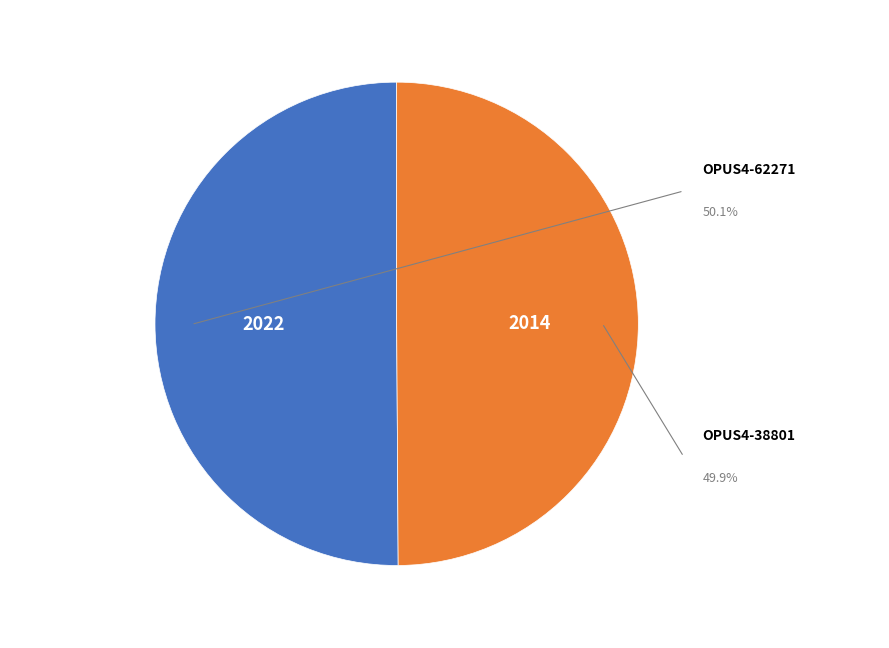

Does any single category account for the majority?

Yes